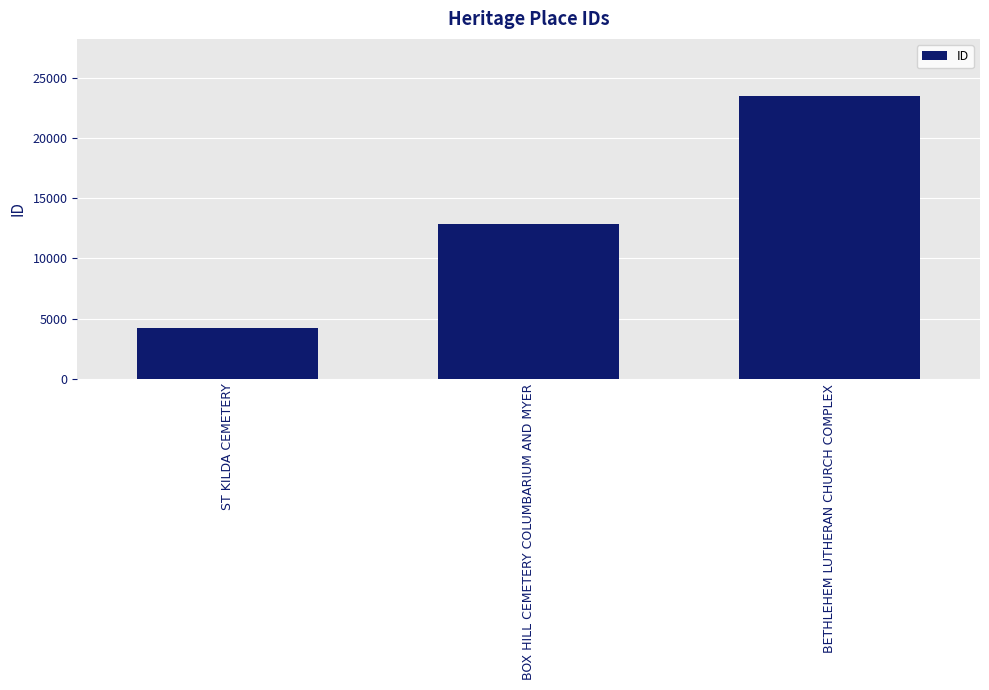

What is the value of the 1st bar from the left?

4216